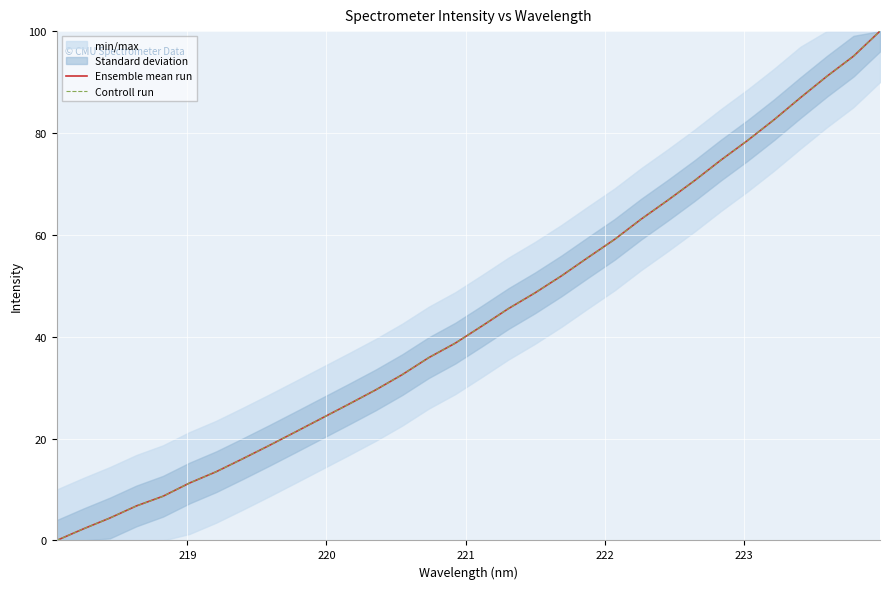

Reading right to left, what are all the values shown in this chart?

Ensemble mean run: 100.0	95.1	91.1	86.9	82.6	78.5	74.7	70.6	66.8	63.1	59.1	55.6	52.0	48.6	45.5	42.1	38.7	35.9	32.5	29.6	26.8	24.1	21.3	18.7	16.0	13.5	11.3	8.7	6.8	4.4	2.3	0.0
Controll run: 100.0	95.1	91.1	86.9	82.6	78.5	74.7	70.6	66.8	63.1	59.1	55.6	52.0	48.6	45.5	42.1	38.7	35.9	32.5	29.6	26.8	24.1	21.3	18.7	16.0	13.5	11.3	8.7	6.8	4.4	2.3	0.0